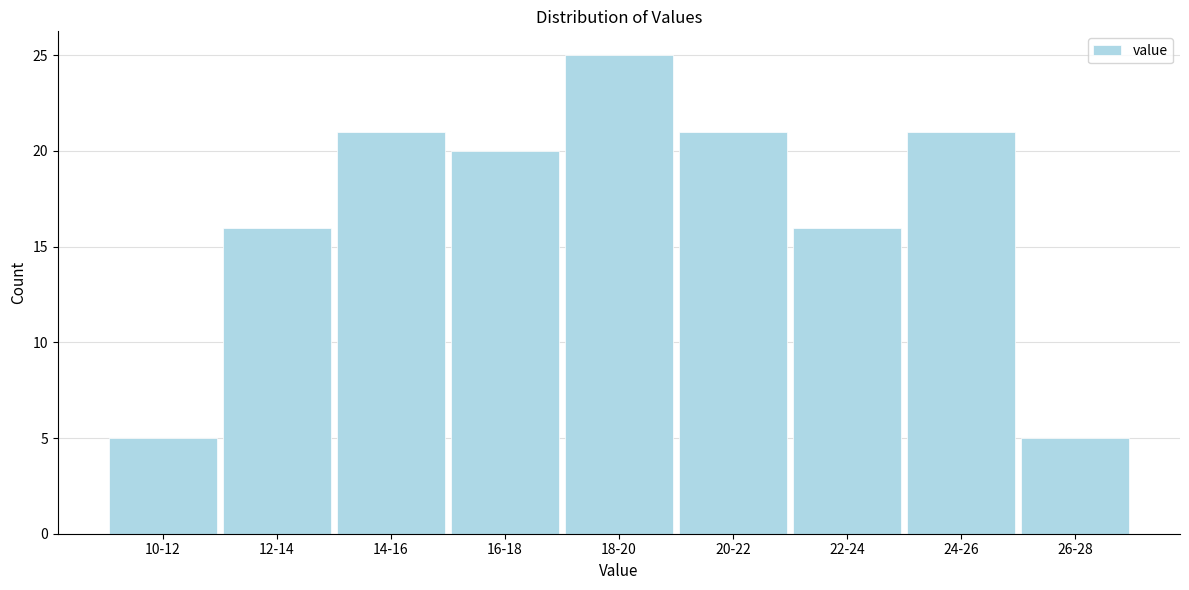

Reading right to left, transcribe all the data shown in this chart.

5	21	16	21	25	20	21	16	5